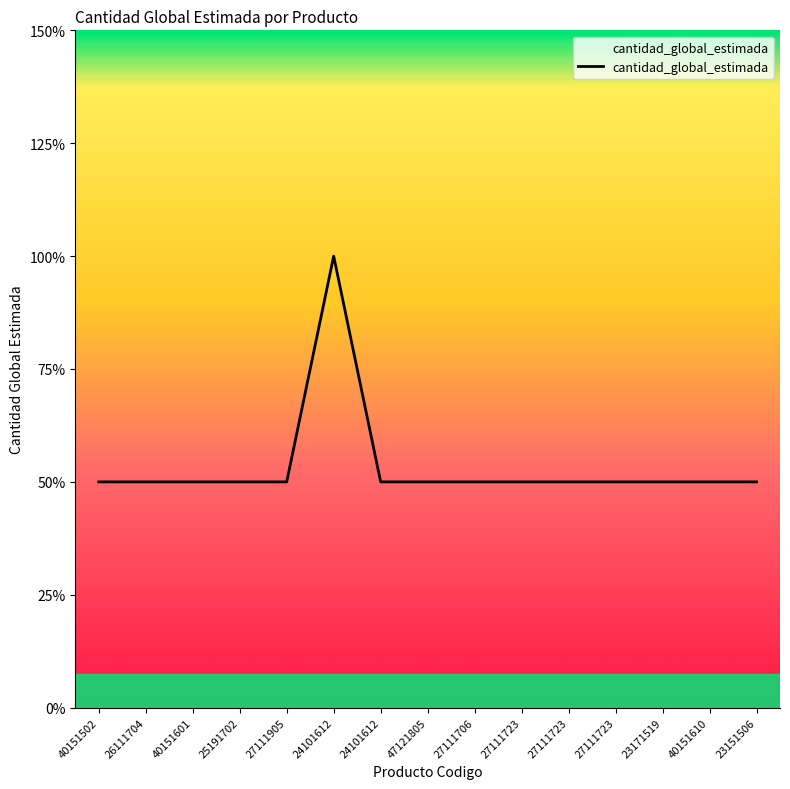

Reading right to left, transcribe all the data shown in this chart.

23151506=1	40151610=1	23171519=1	27111723=1	27111723=1	27111723=1	27111706=1	47121805=1	24101612=1	24101612=2	27111905=1	25191702=1	40151601=1	26111704=1	40151502=1